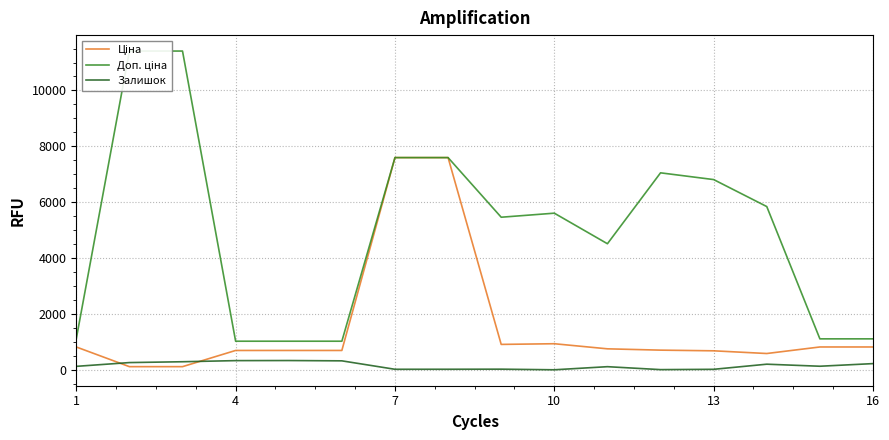

What is the difference between the second highest and second lowest values in the Доп. ціна series?

10385.4